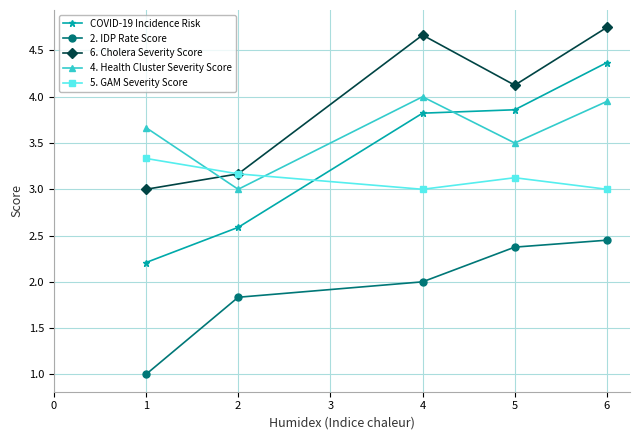

What is the sum of the 4. Health Cluster Severity Score values at 2 and 4?

7.0